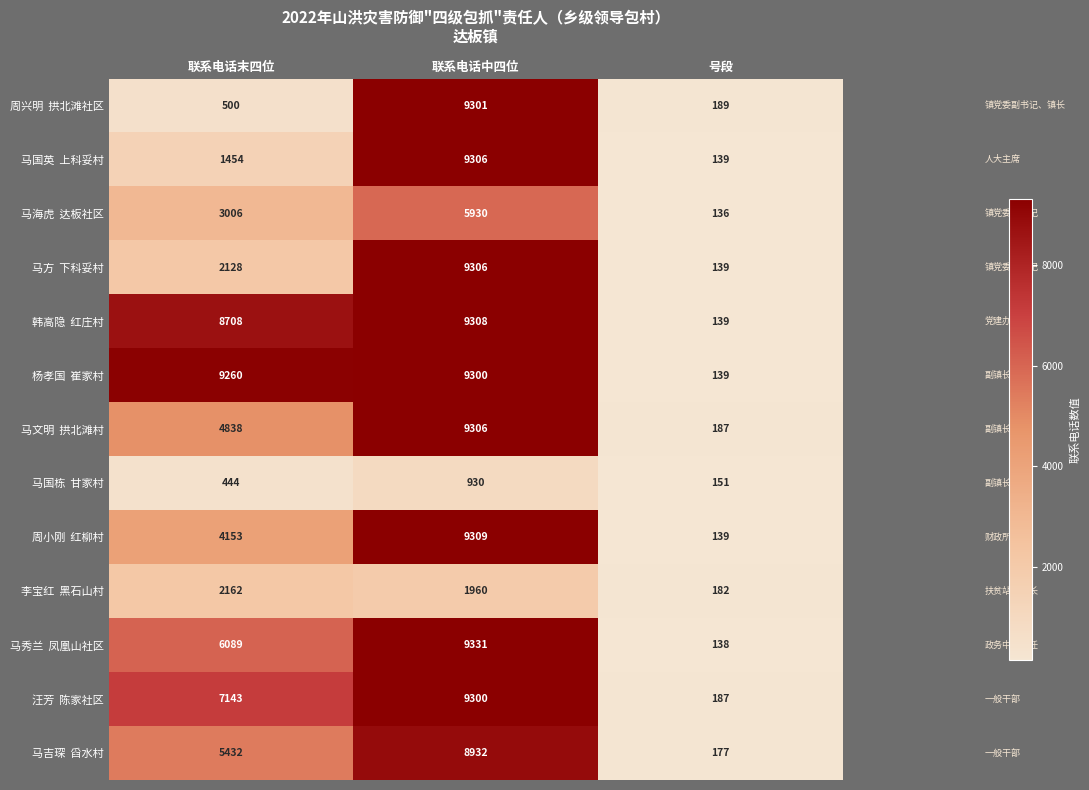

What is the total value across all series at 号段?

2042